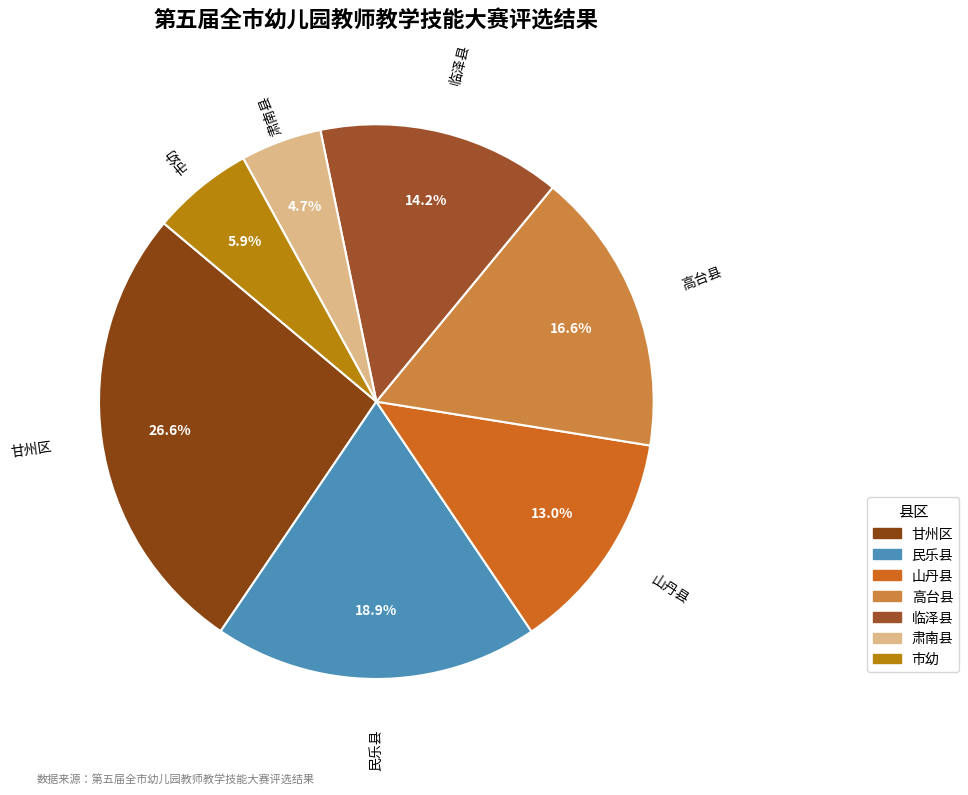

What is the total percentage of 临泽县 and 肃南县?

18.9%